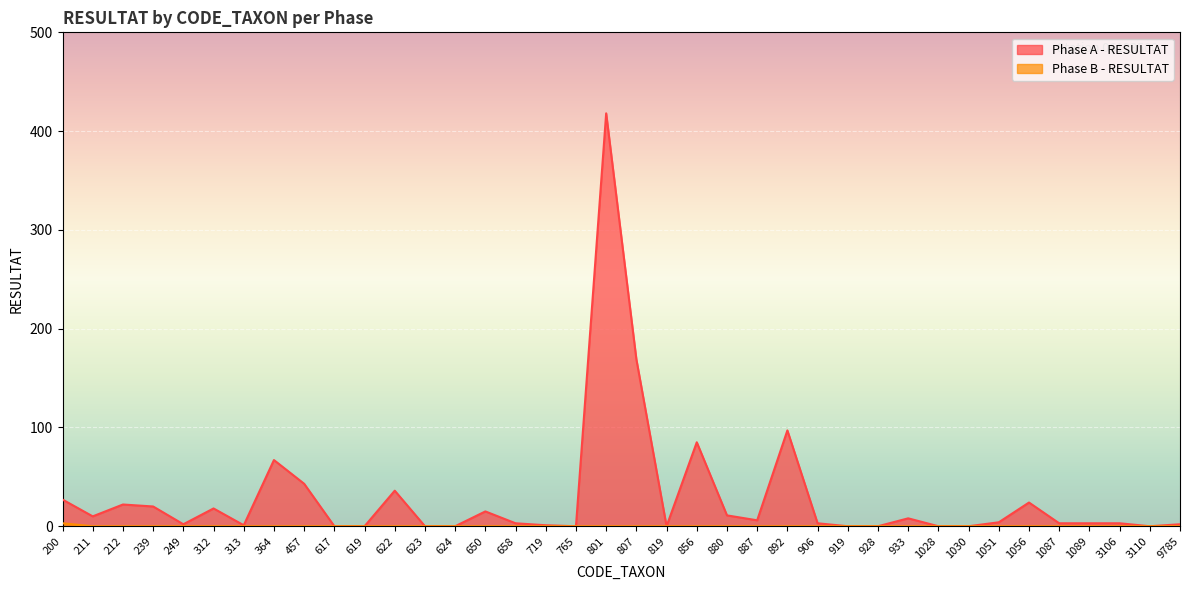

Which category has the lowest value across all series?

617